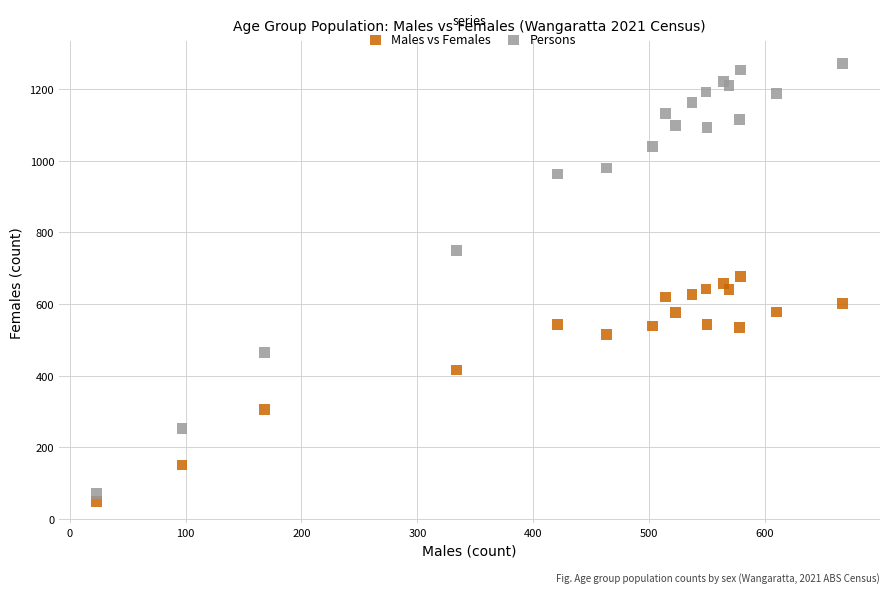

Which series contains the lowest Y value?

Males vs Females